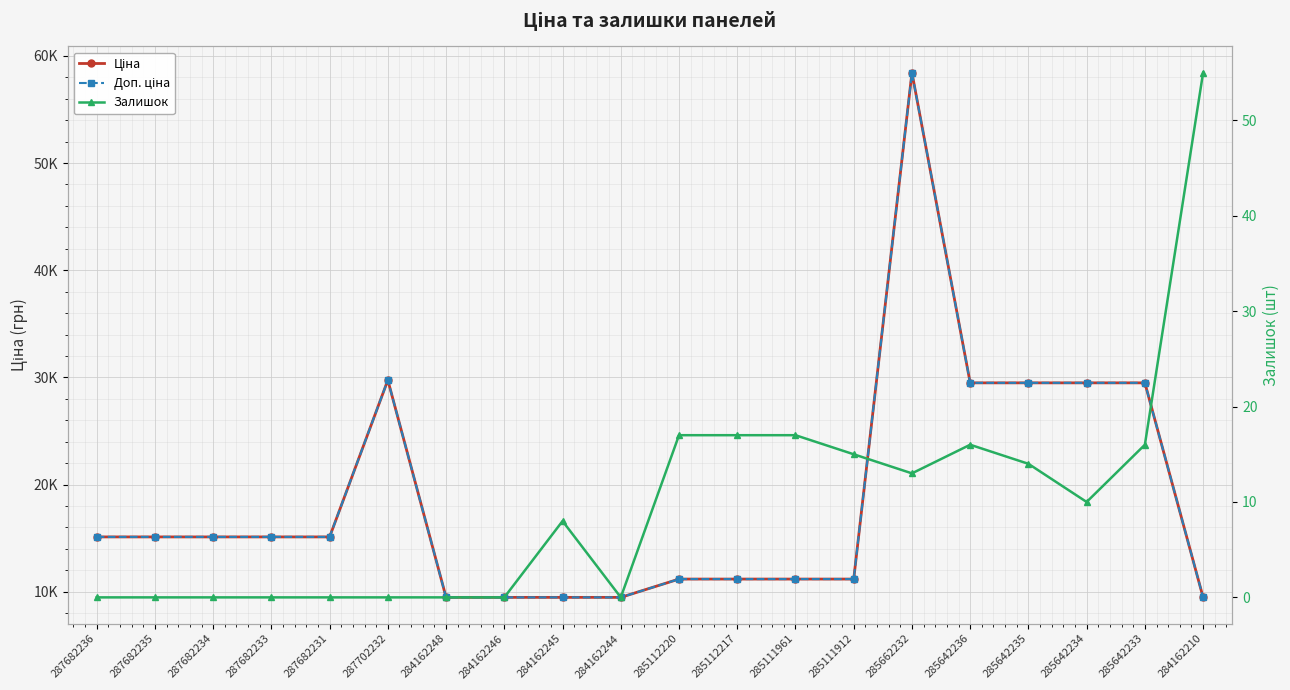

What is the label of the 17th point from the left?

285642235